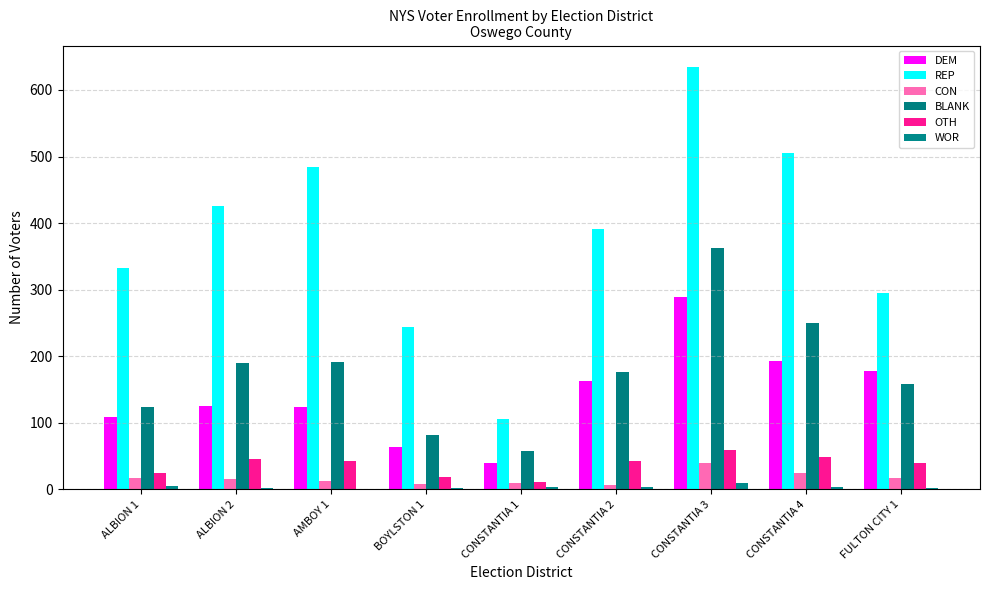

At CONSTANTIA 1, list the series in order from largest to smallest.

REP, BLANK, DEM, OTH, CON, WOR